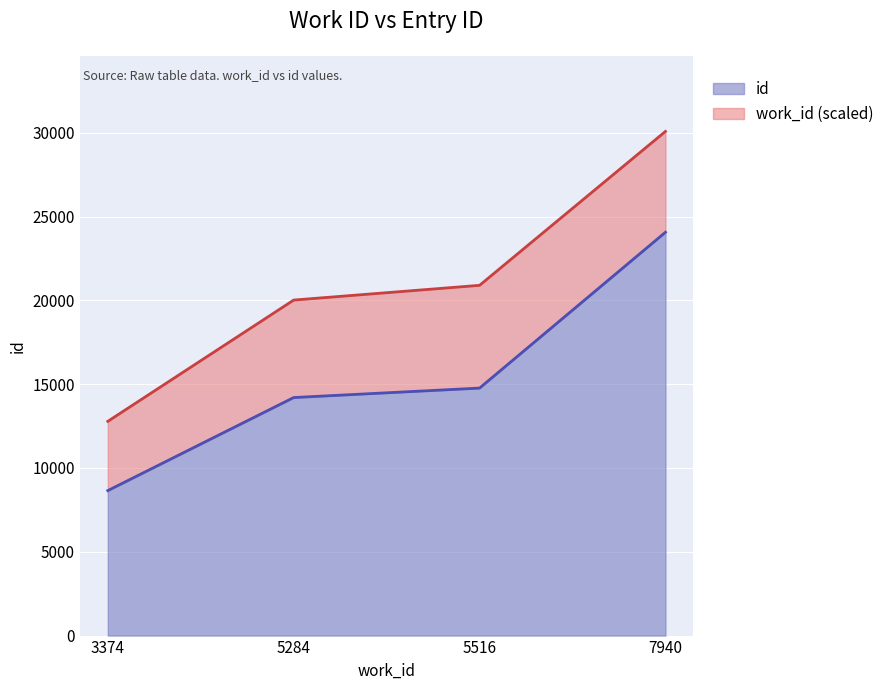

What is the change in value from 3374 to 7940?

+15414